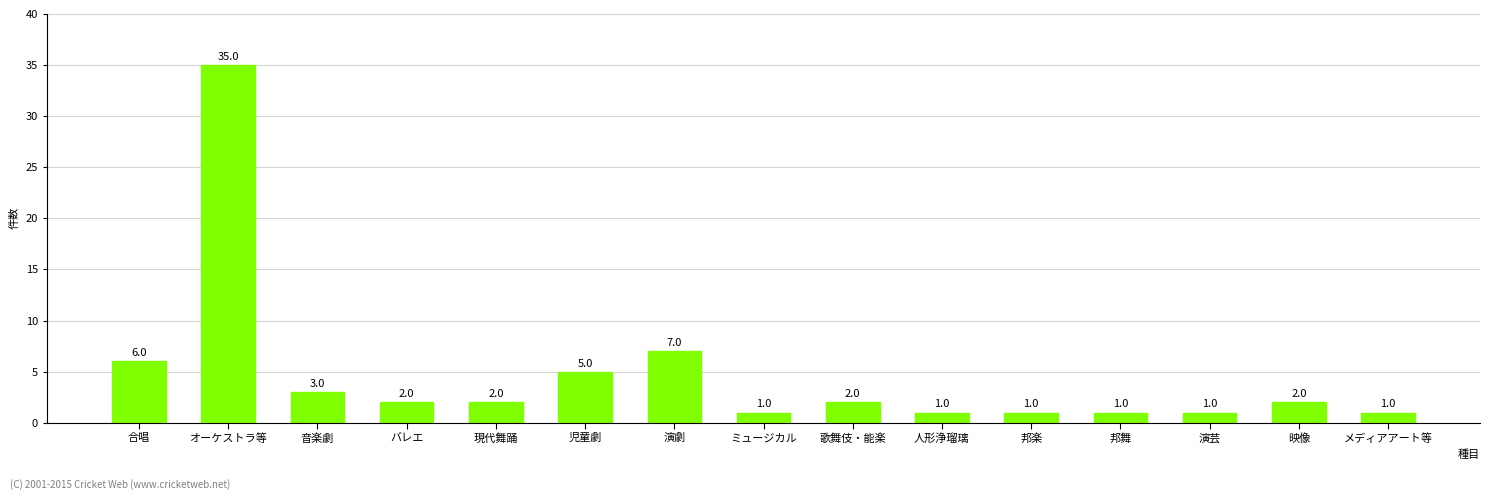

The value at 演芸 is 1. True or false?

True